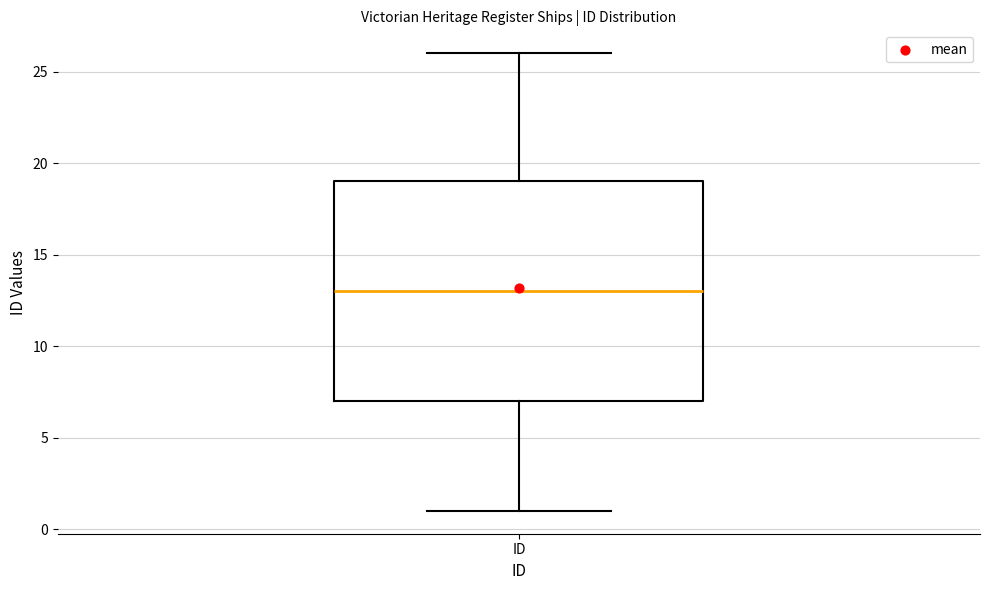

Read this box plot against the y-axis: the position of the median line, the range covered by the box, and the ends of both whiskers. The values are not printed on the chart, so give them approximately, as read against the axis.

median 13, box 7 to 19, whiskers 1 to 26